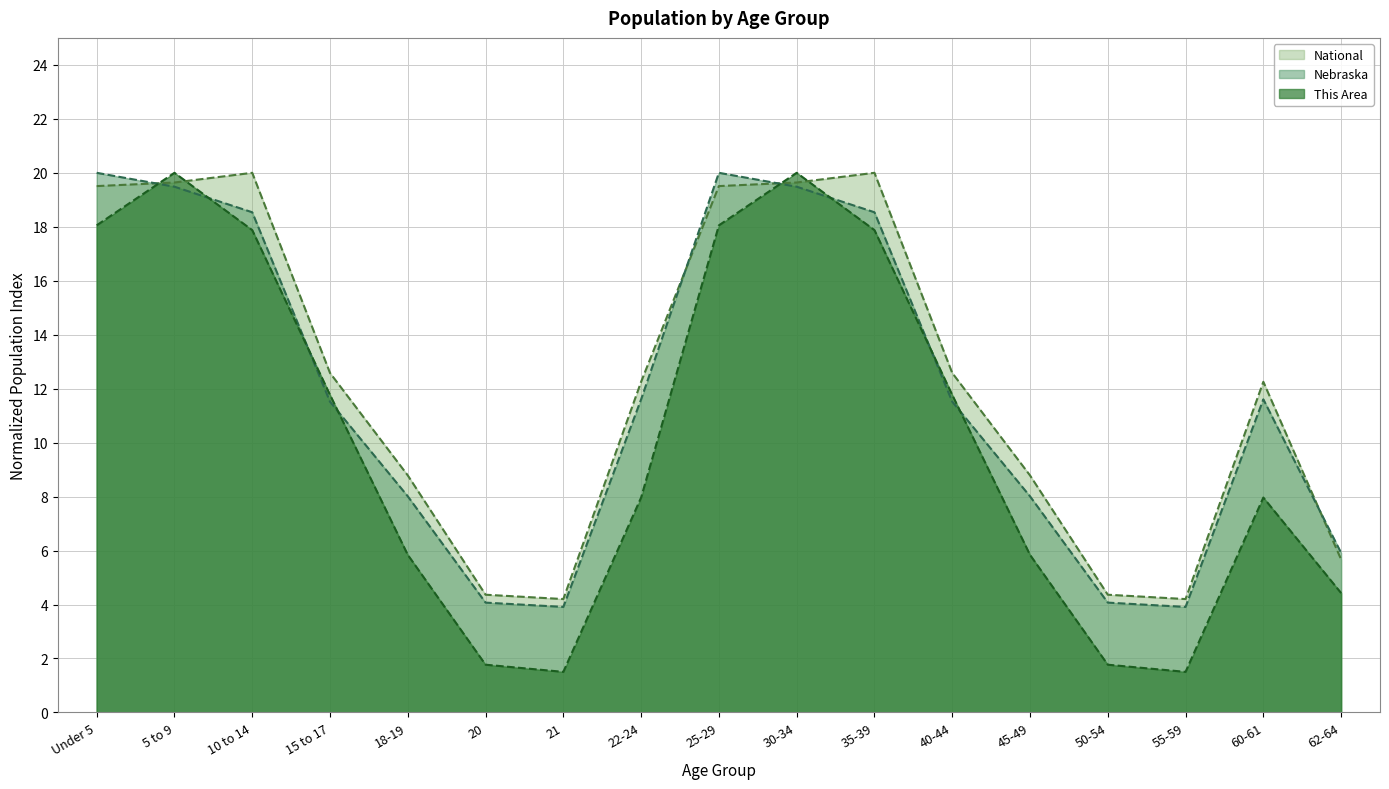

Rank the series by their average value, from highest to lowest.

National, Nebraska, This Area